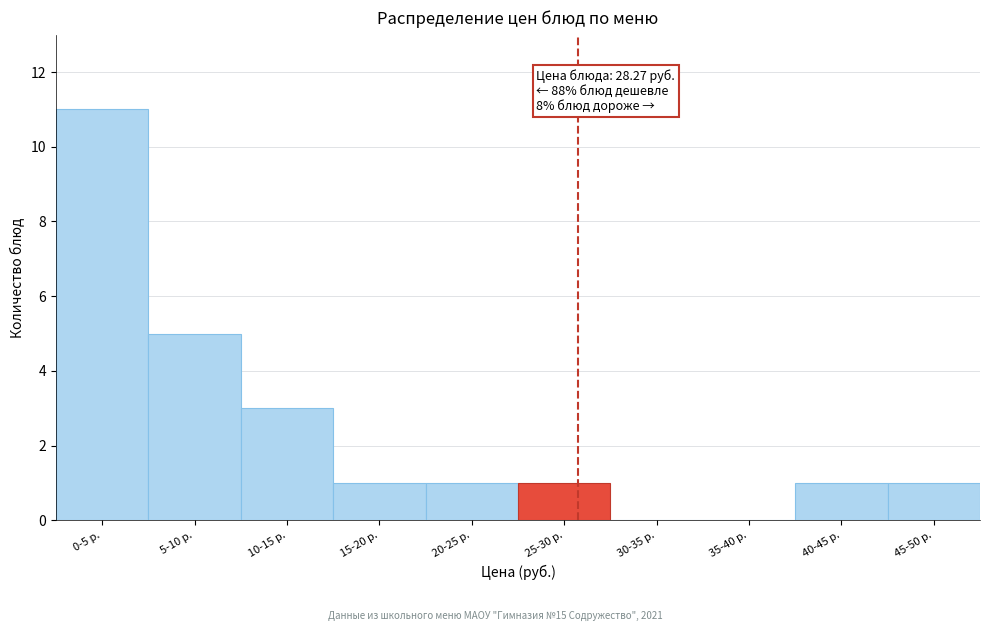

Reading left to right, extract all data points from this chart.

0-5 р.=11	5-10 р.=5	10-15 р.=3	15-20 р.=1	20-25 р.=1	25-30 р.=1	30-35 р.=0	35-40 р.=0	40-45 р.=1	45-50 р.=1